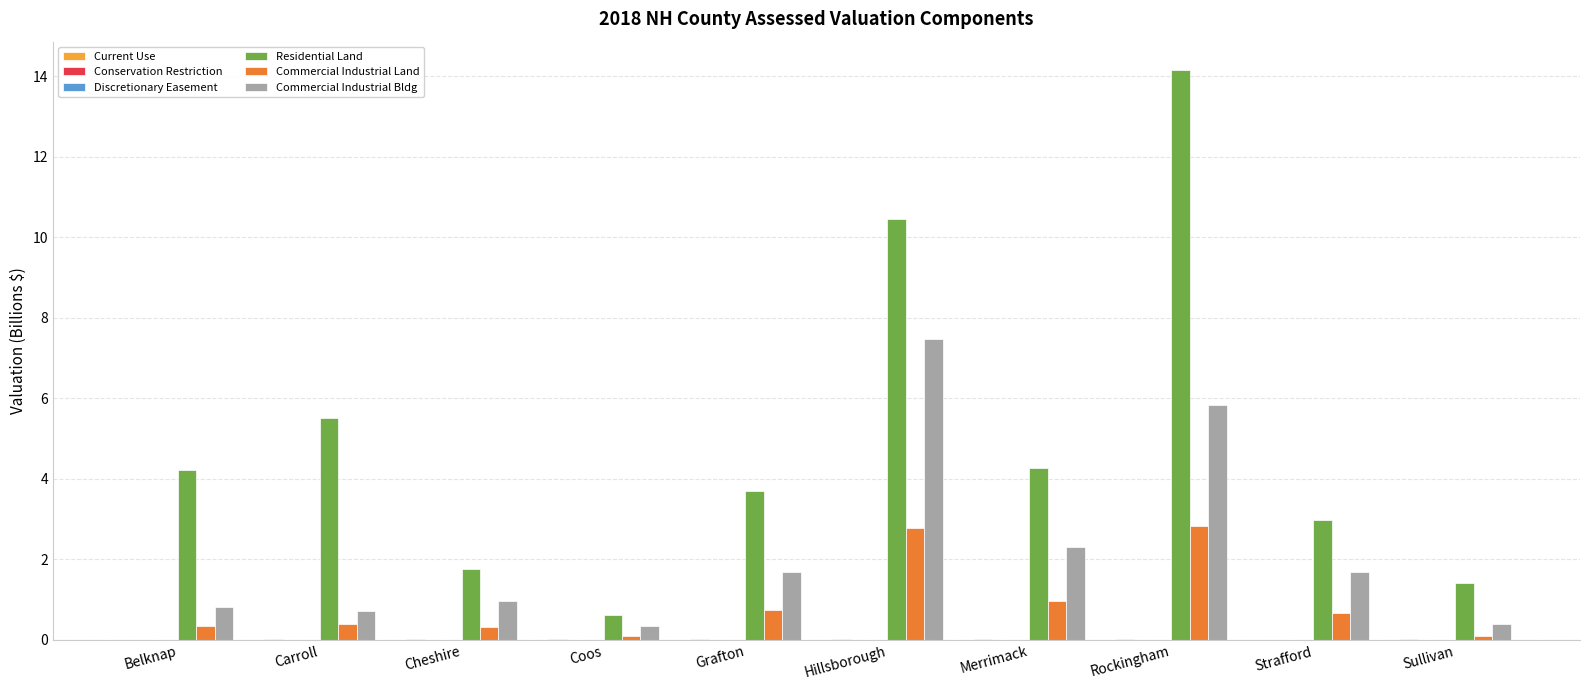

The Residential Land series shows 1.1 at Cheshire. True or false?

False